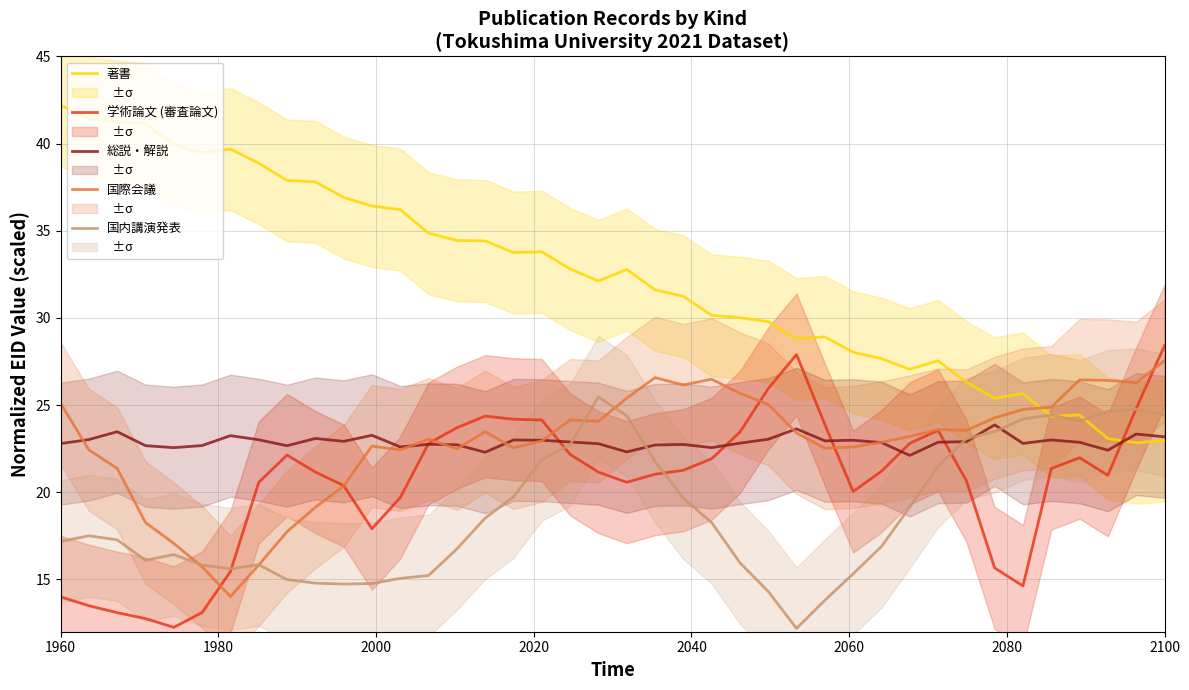

List the series in order of their peak value, highest first.

著書, 学術論文 (審査論文), 国際会議, 国内講演発表, 総説・解説